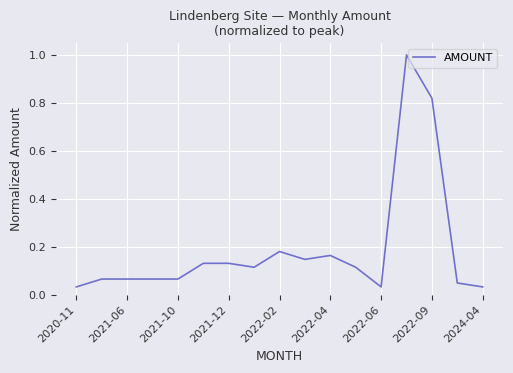

What is the difference between the maximum and minimum values?

1.0